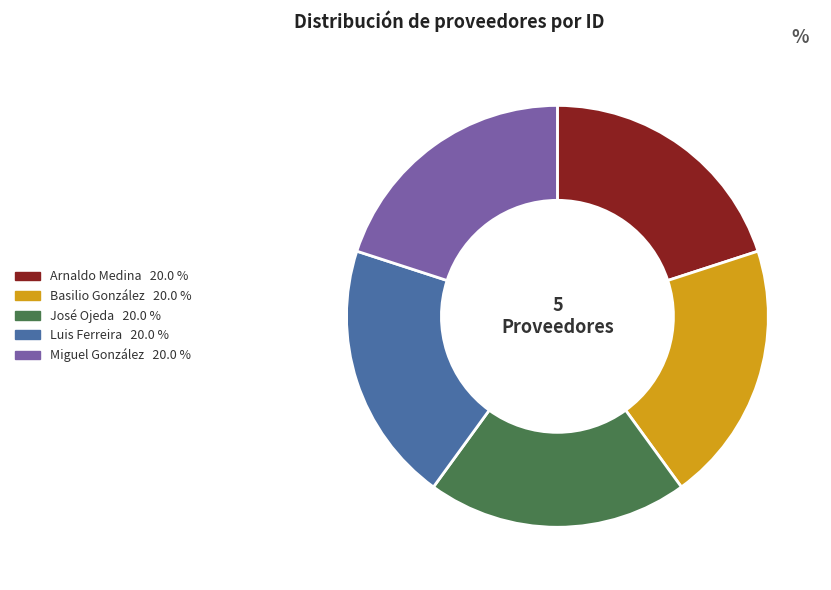

Does any single category account for the majority?

No